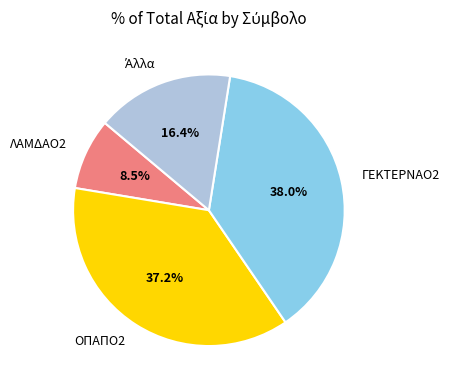

What percentage is NOT represented by ΓΕΚΤΕΡΝΑΟ2?

62.0%